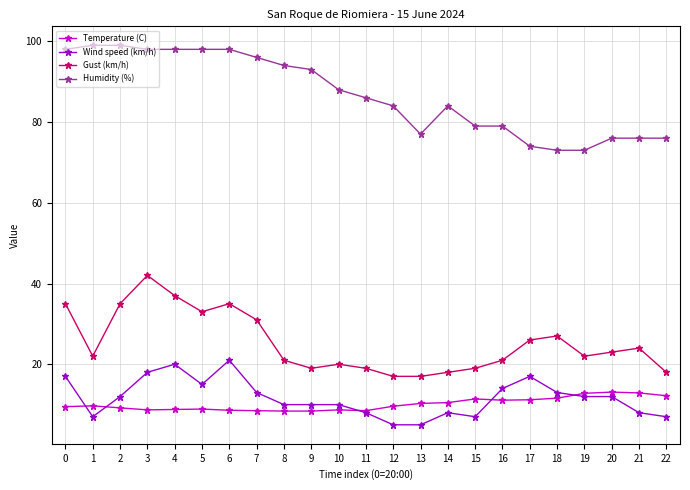

What is the sum of the Temperature (C) values at 10 and 18?

20.3